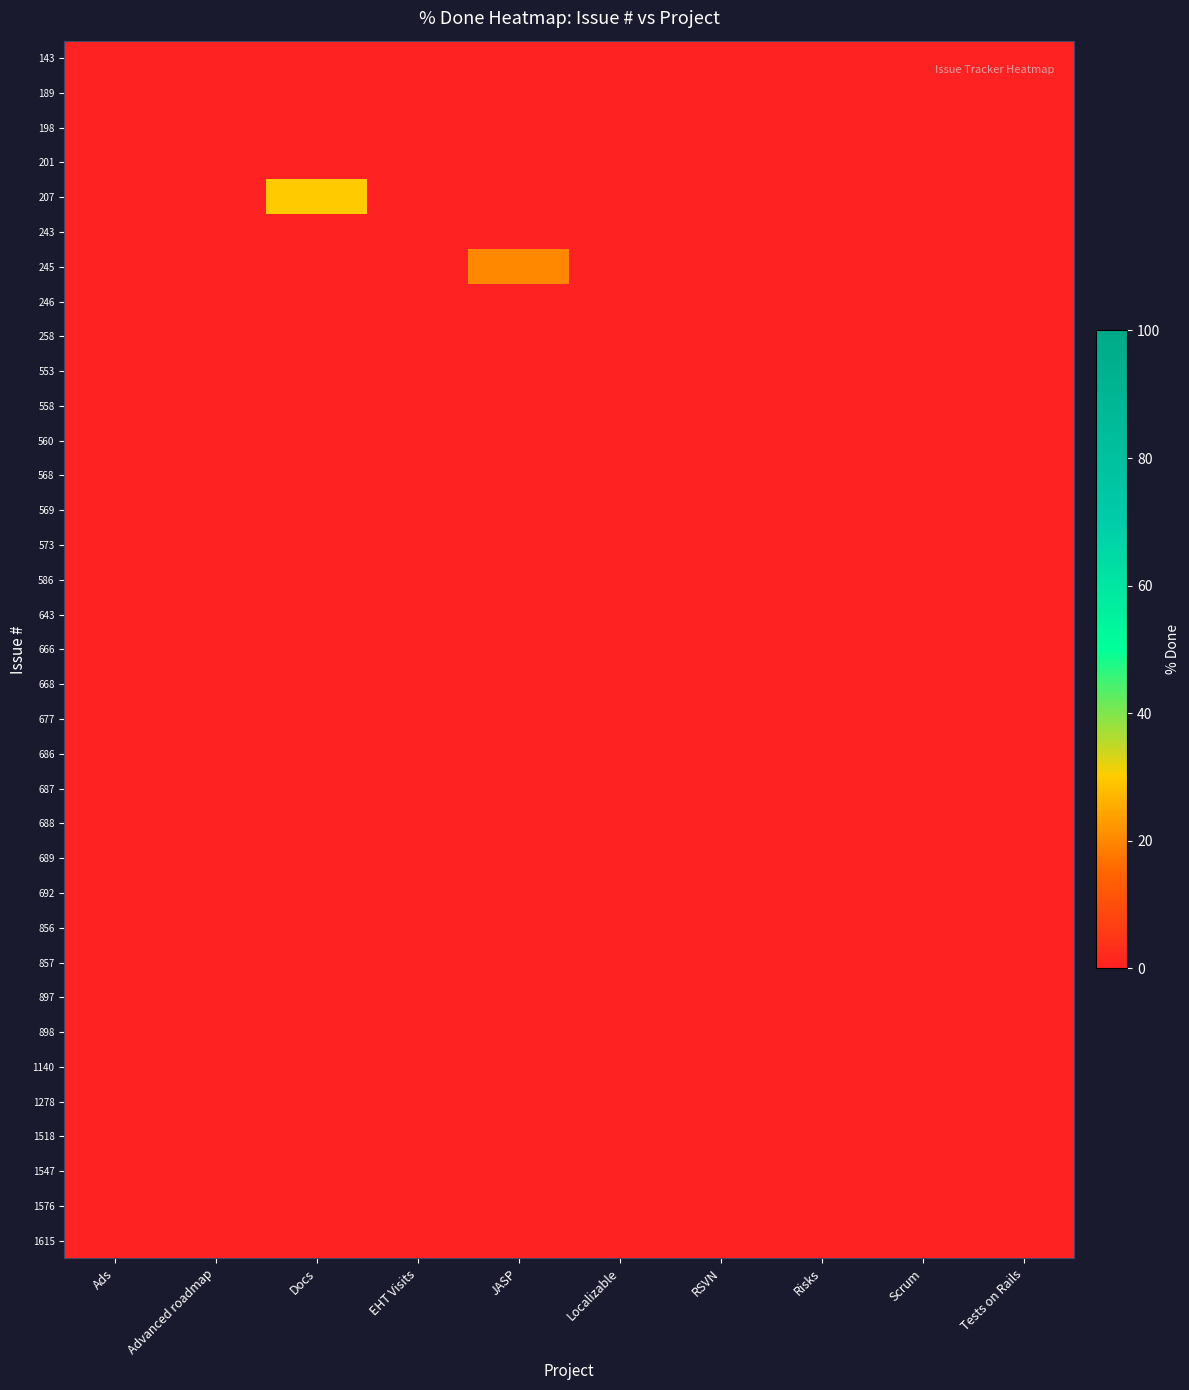

Rank the series at Tests on Rails from highest to lowest value.

143, 189, 198, 201, 207, 243, 245, 246, 258, 553, 558, 560, 568, 569, 573, 586, 643, 666, 668, 677, 686, 687, 688, 689, 692, 856, 857, 897, 898, 1140, 1278, 1518, 1547, 1576, 1615